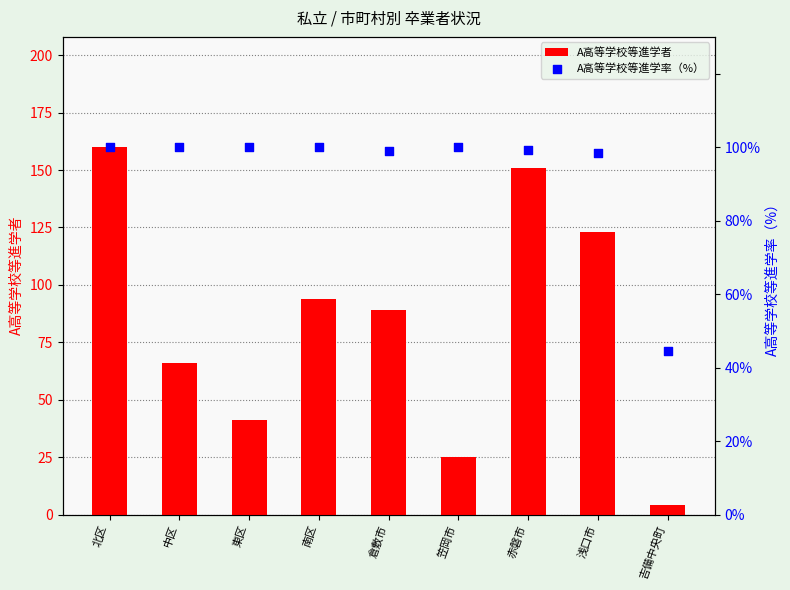

Is the value of A高等学校等進学率（%） at 笠岡市 greater than the value of A高等学校等進学者 at 東区?

Yes